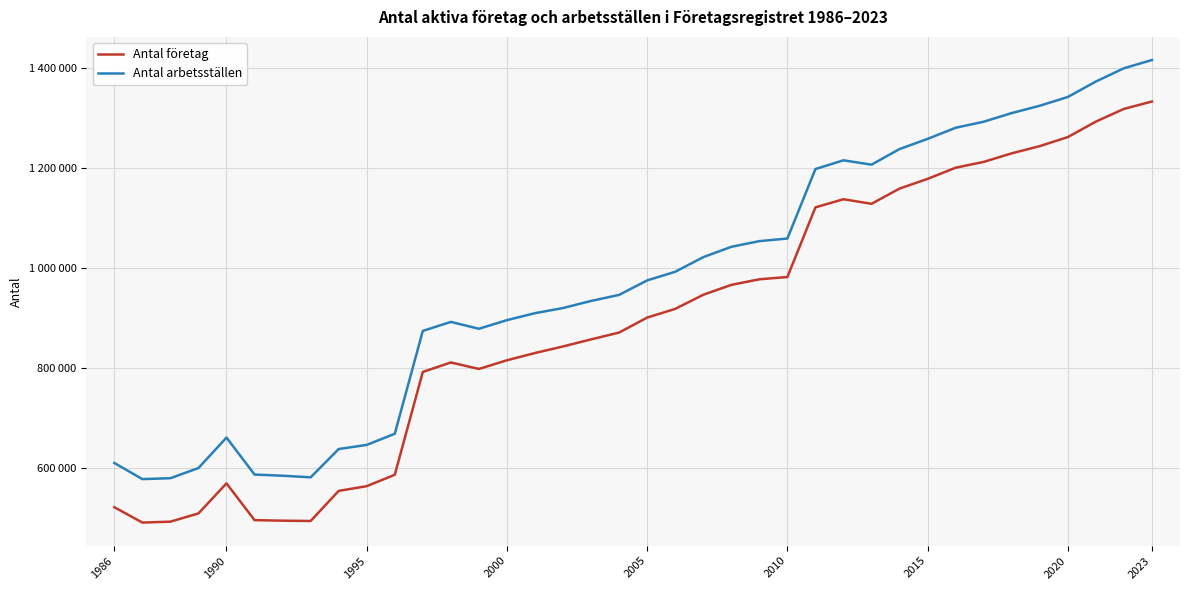

What is the value of the Antal företag point at the 10th from the left?

562765